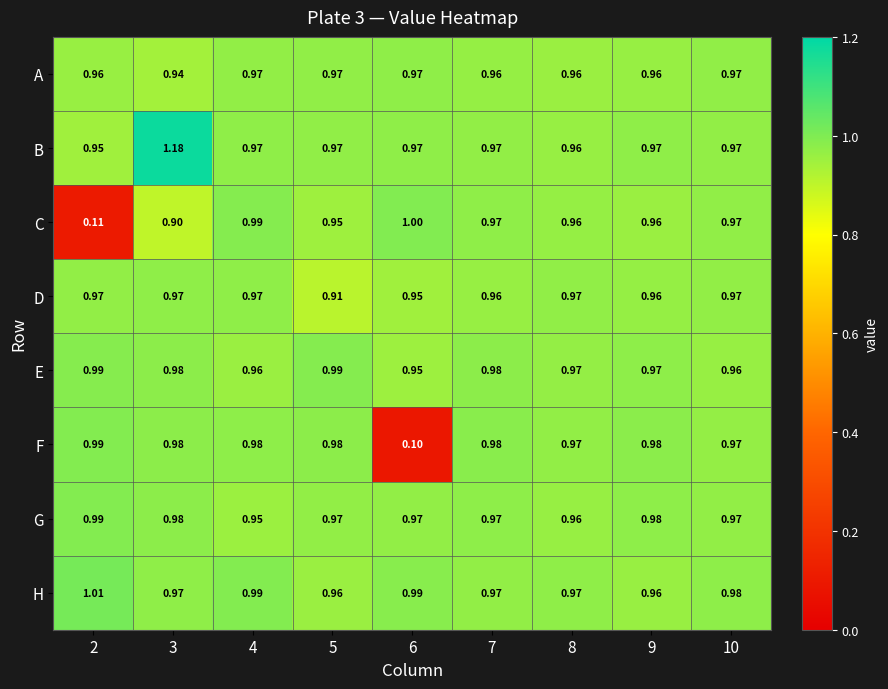

Between 3 and 5, which series saw the biggest shift?

B